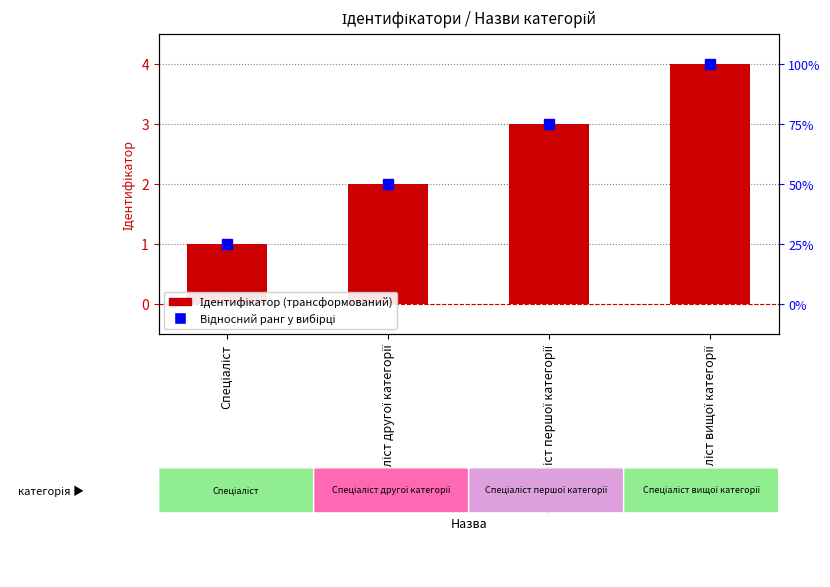

What is the sum of all values?

10